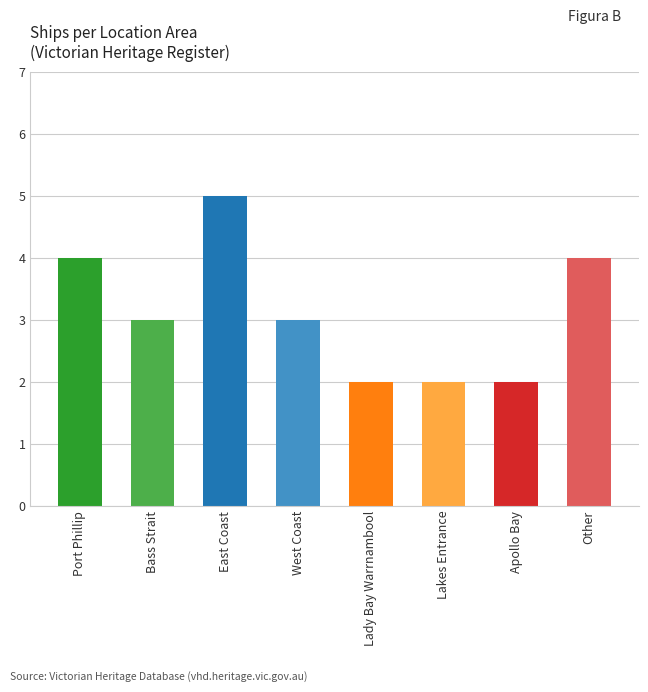

How many bars are there in total?

8